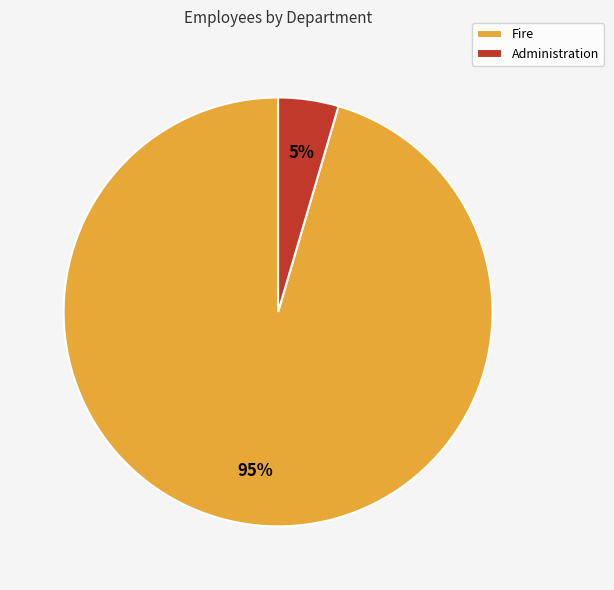

Does Fire represent more than half of the total?

Yes